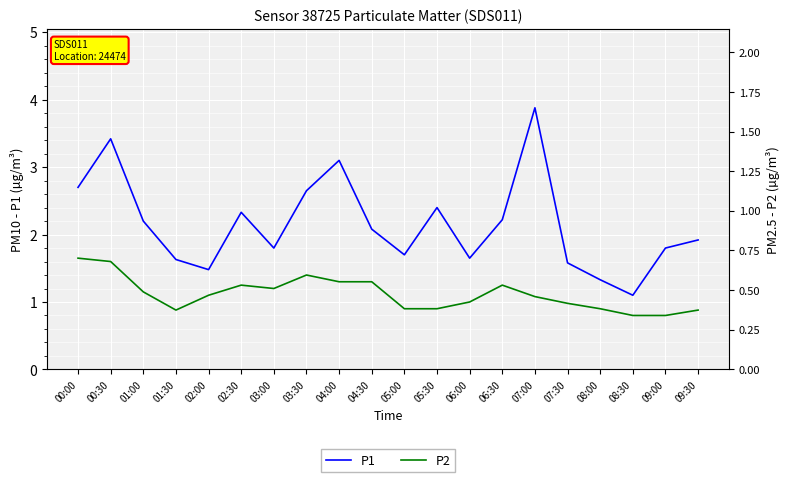

What is the sum of the P1 values at 05:30 and 06:30?

4.6